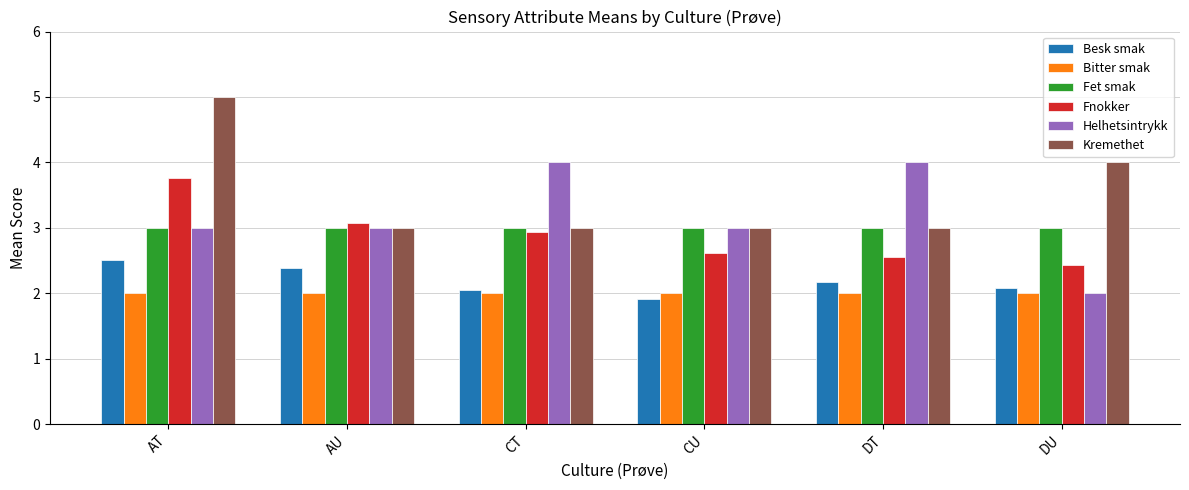

What is the average value of the Fnokker series?

2.9